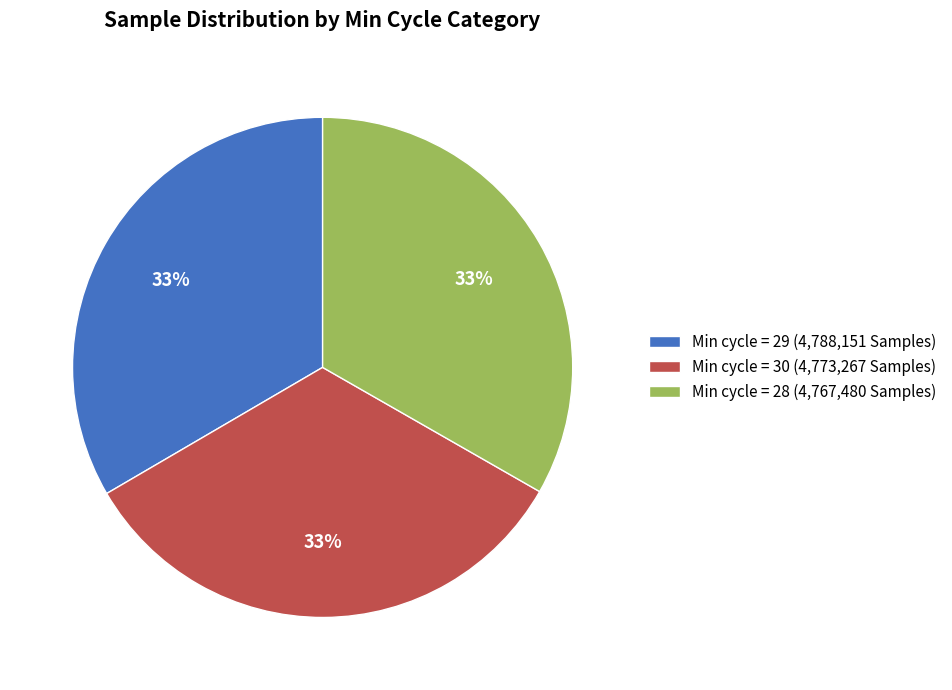

To the nearest percent, what is the combined percentage of Min cycle = 30 (4,773,267 Samples) and Min cycle = 29 (4,788,151 Samples)?

67%